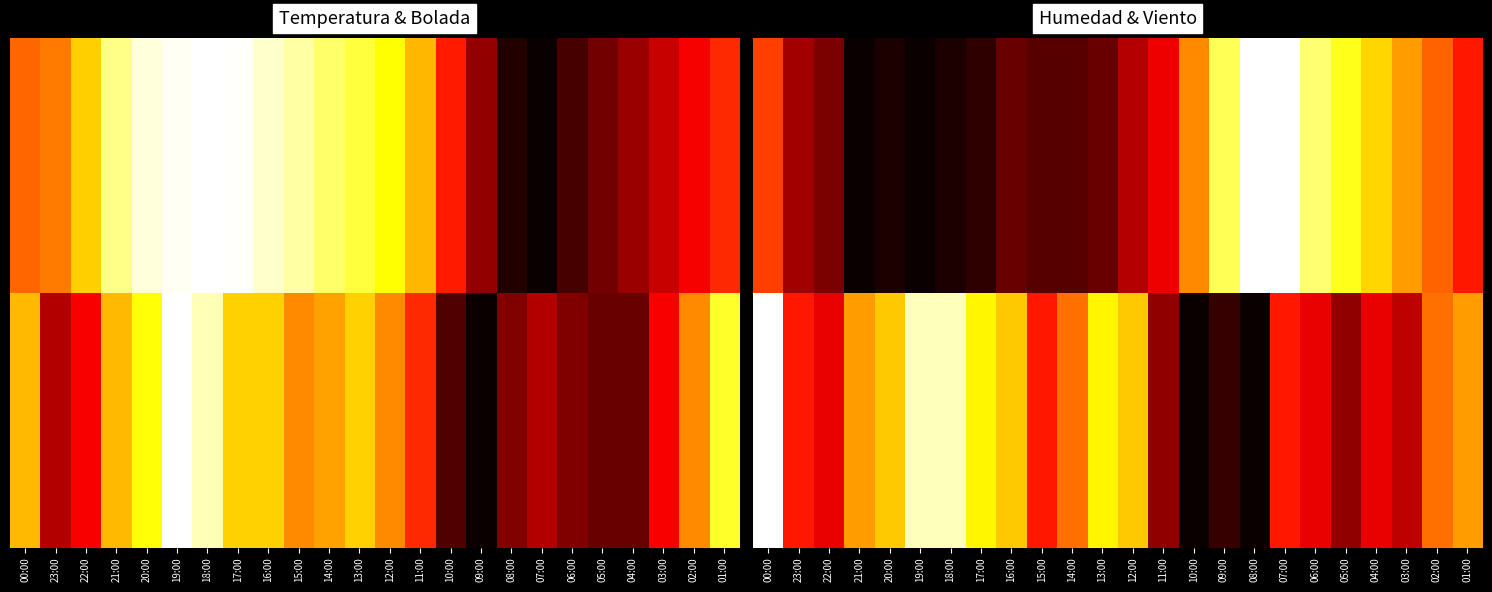

What is the total value across all series at 14:00?

0.6